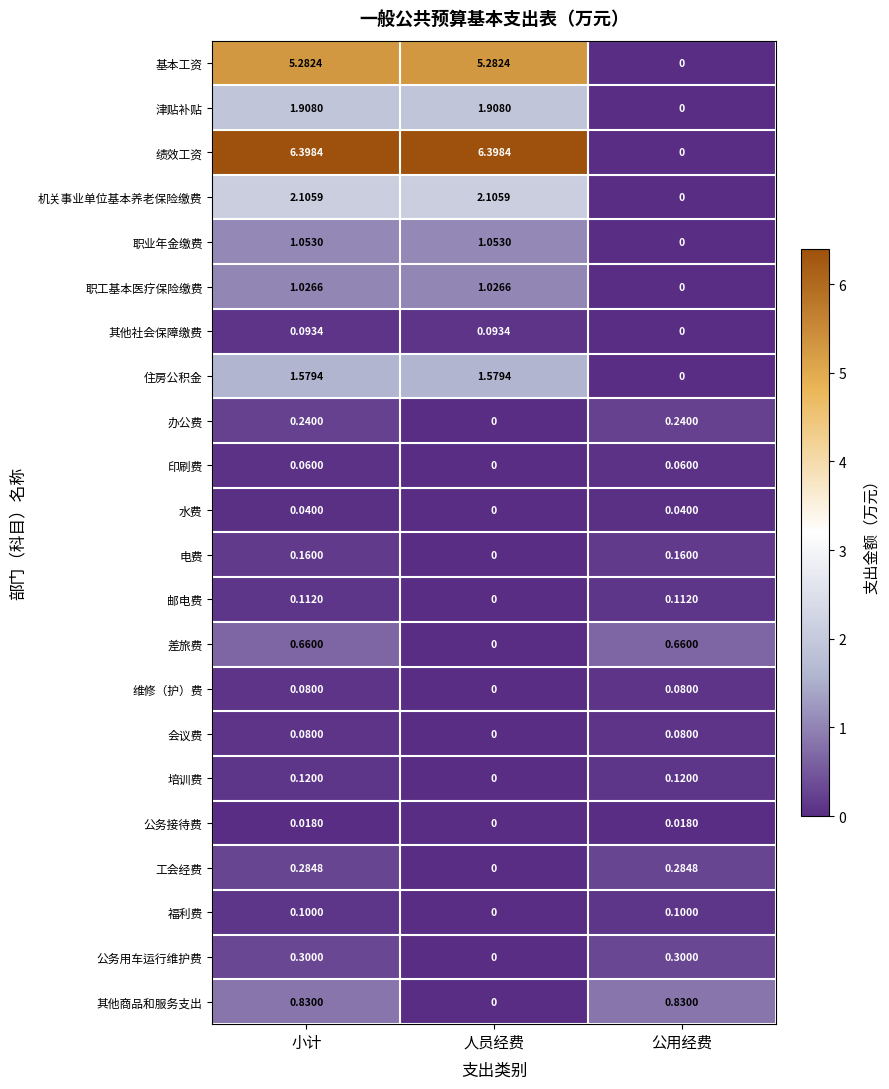

Which series has the largest range (max minus min)?

绩效工资